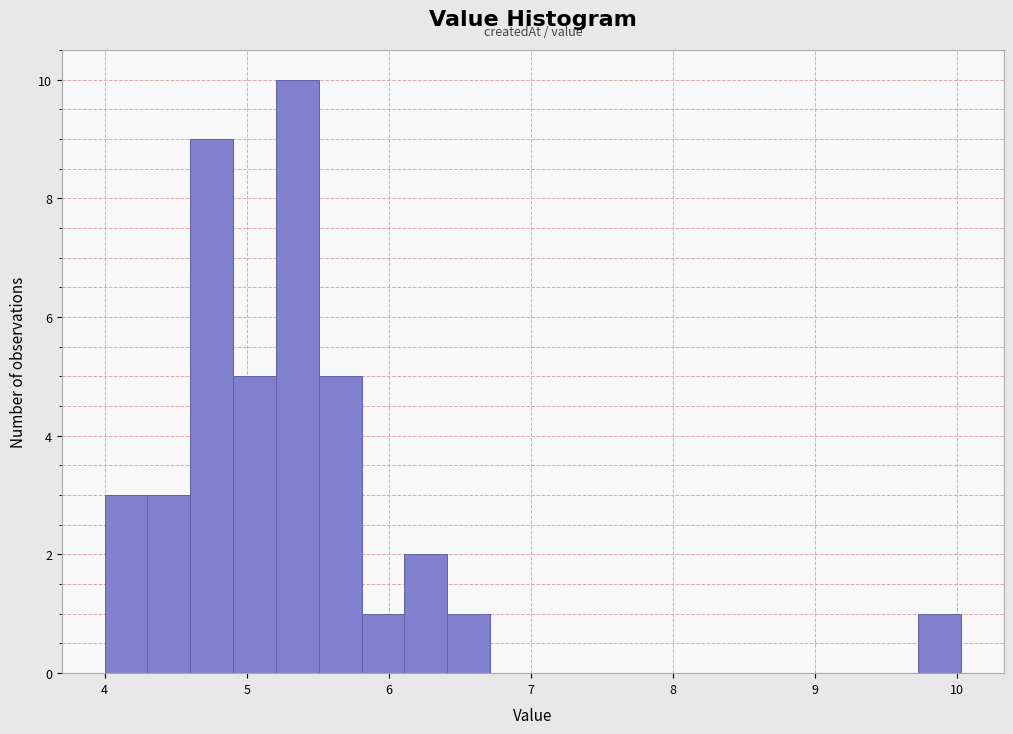

Read against the x-axis, roughly where is the centre of the tallest bar?

5.4